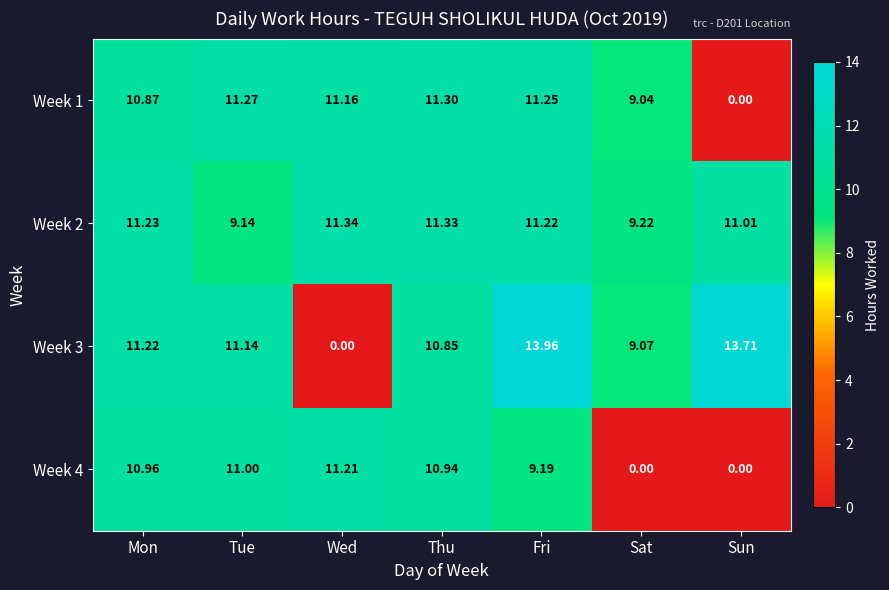

Is the value of Week 3 at Thu greater than the value of Week 4 at Thu?

No